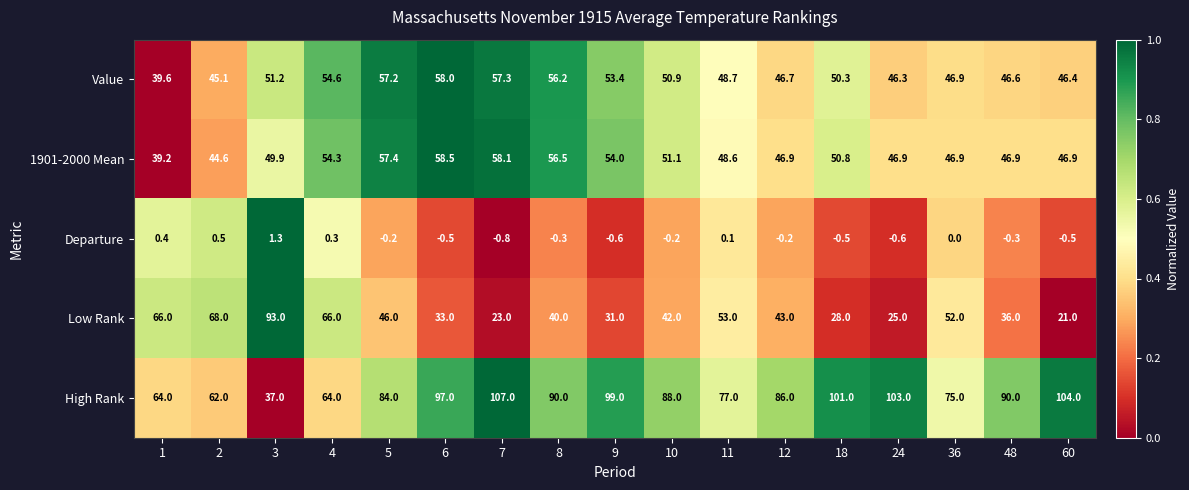

At 60, list the series in order from largest to smallest.

High Rank, 1901-2000 Mean, Value, Low Rank, Departure